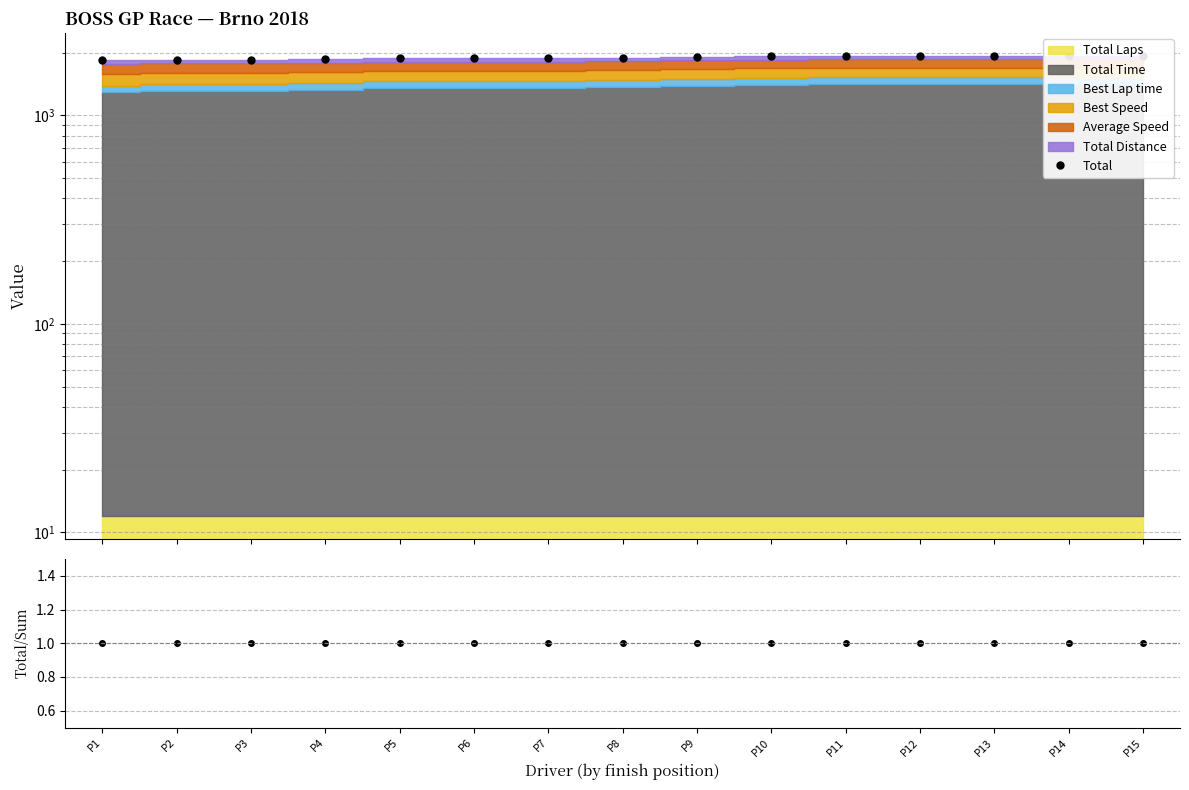

What is the average value of the Ratio series?

1.0